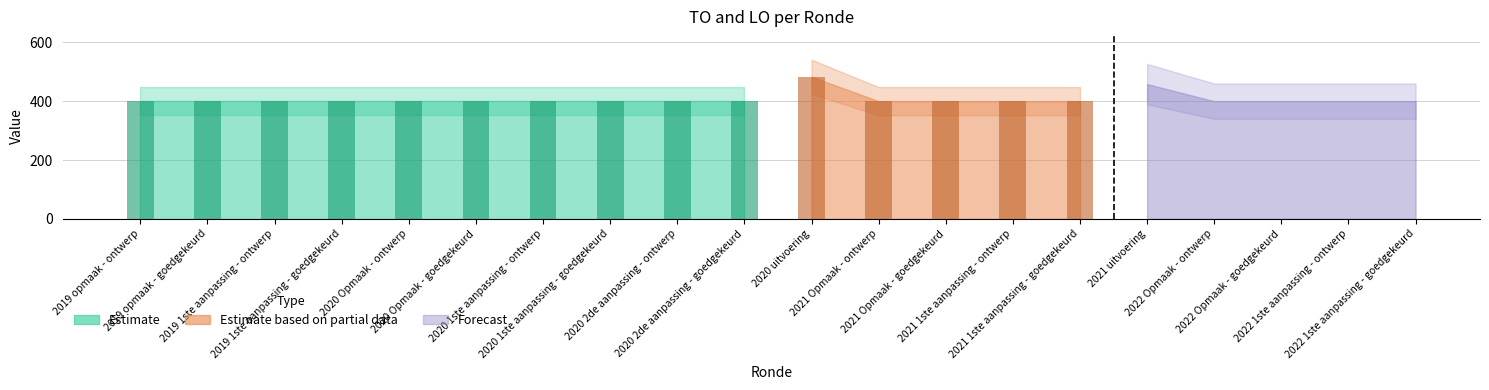

Read the TO value at 2022 Opmaak - goedgekeurd.

400